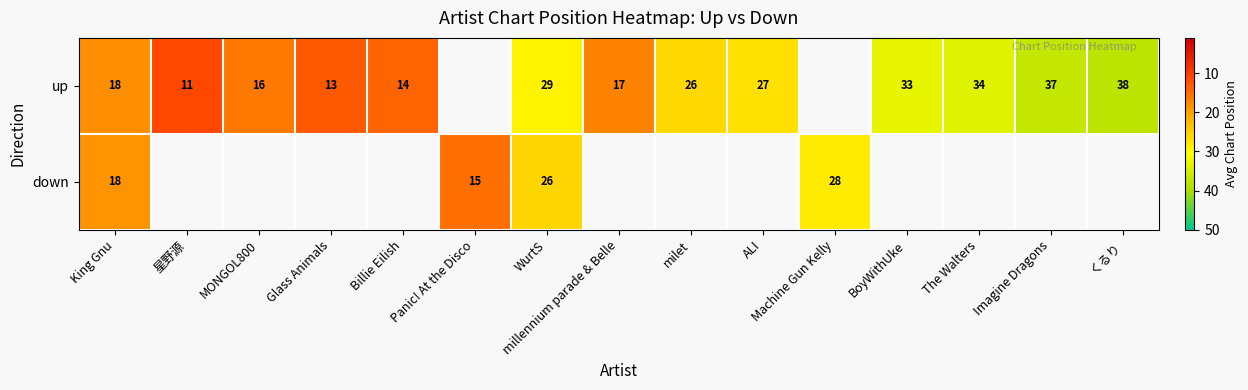

Which has a higher value, ALI or Billie Eilish?

ALI